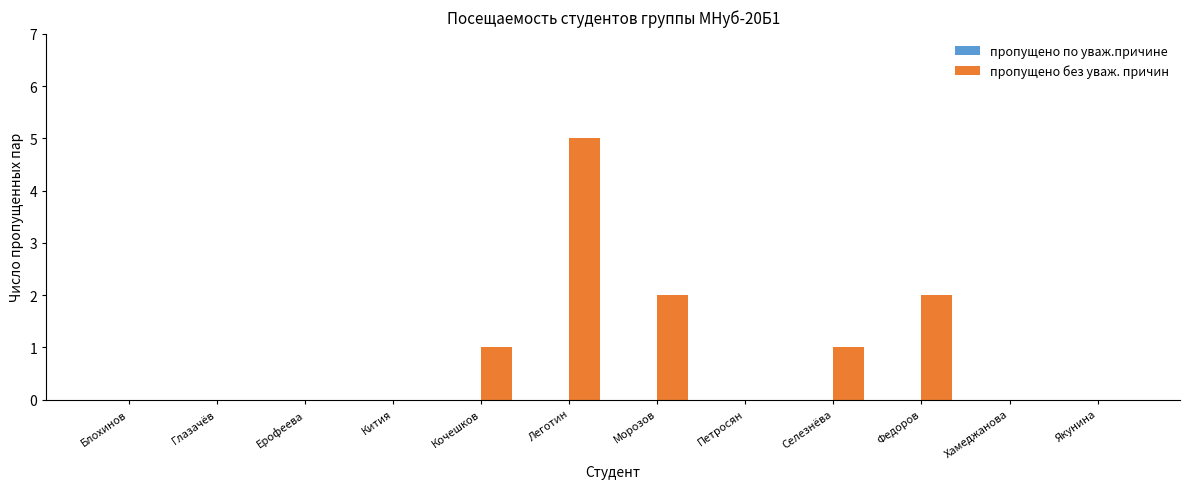

Between Якунина and Федоров, which is larger?

Федоров